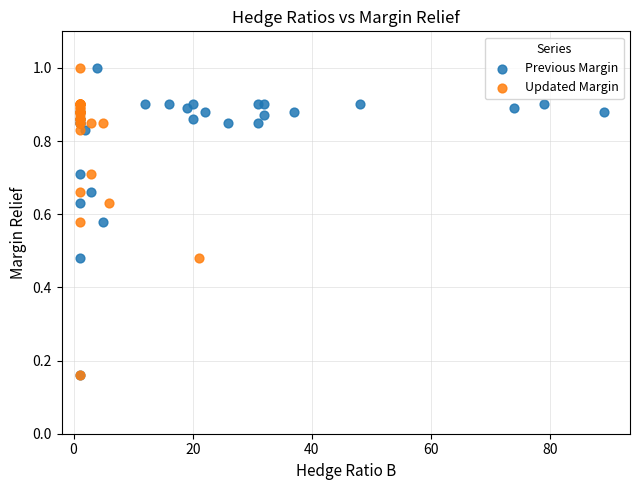

What are all the series names shown in the legend?

Previous Margin, Updated Margin